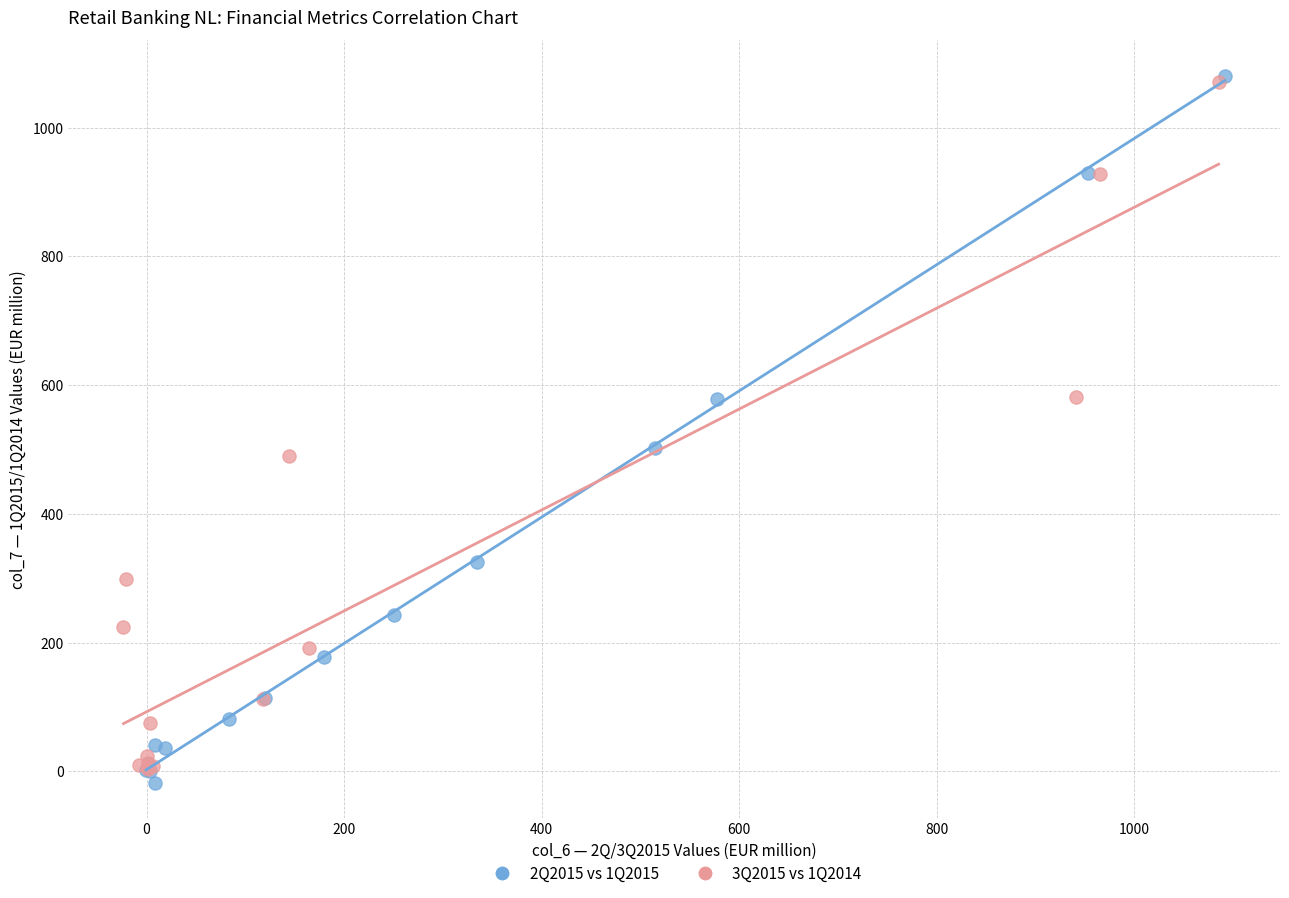

Which series has the largest Y range (max minus min)?

2Q2015 vs 1Q2015